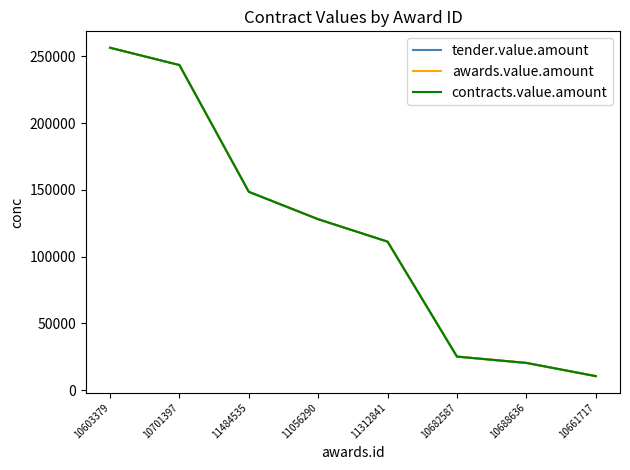

Where is awards.value.amount nearest to the value 133541?

11056290